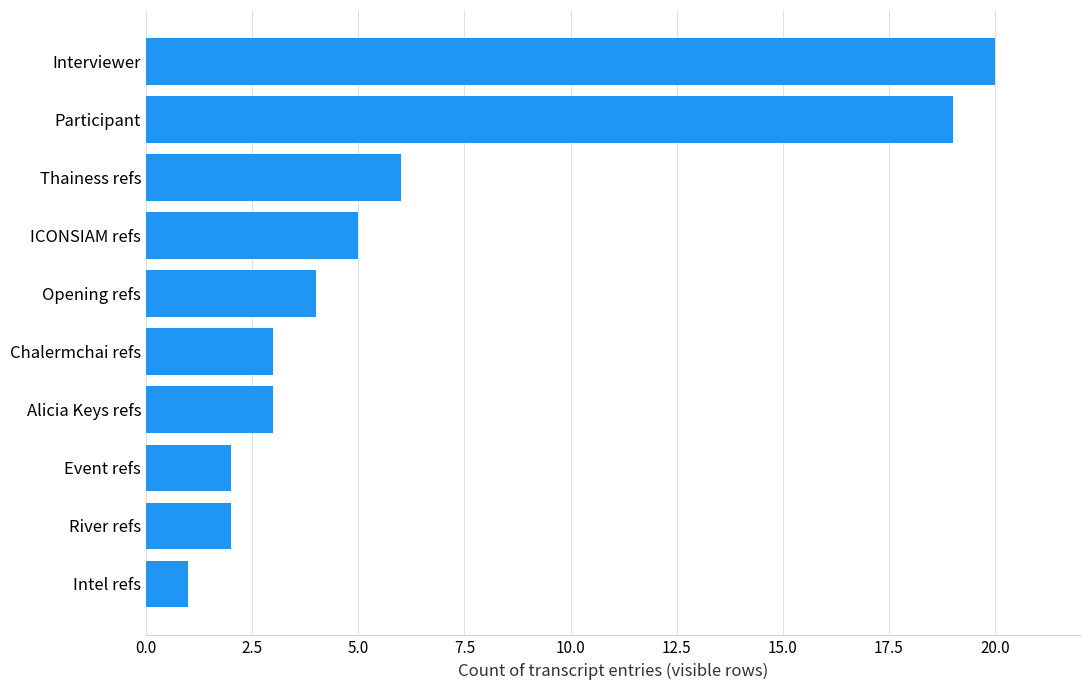

What is the difference between the second highest and second lowest values?

17